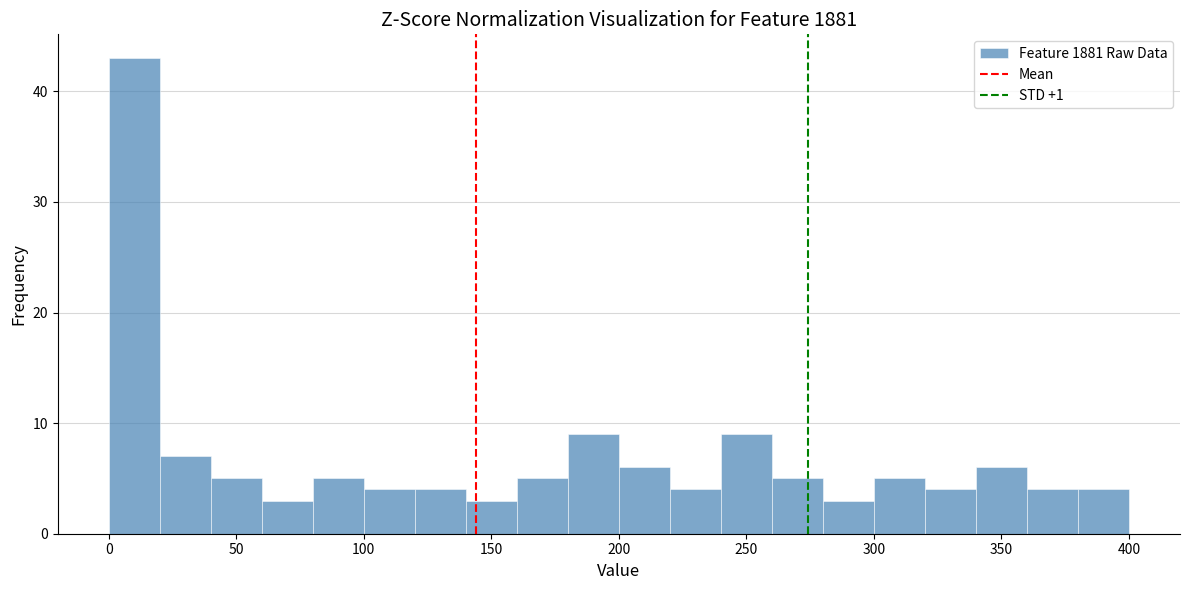

Reading left to right, list every bar in this chart as the range it spans on the x-axis followed by its height. The values are not printed on the chart, so give them approximately, as read against the axis.

0 to 20: 43
20 to 40: 7
40 to 60: 5
60 to 80: 3
80 to 100: 5
100 to 120: 4
120 to 140: 4
140 to 160: 3
160 to 180: 5
180 to 200: 9
200 to 220: 6
220 to 240: 4
240 to 260: 9
260 to 280: 5
280 to 300: 3
300 to 320: 5
320 to 340: 4
340 to 360: 6
360 to 380: 4
380 to 400: 4